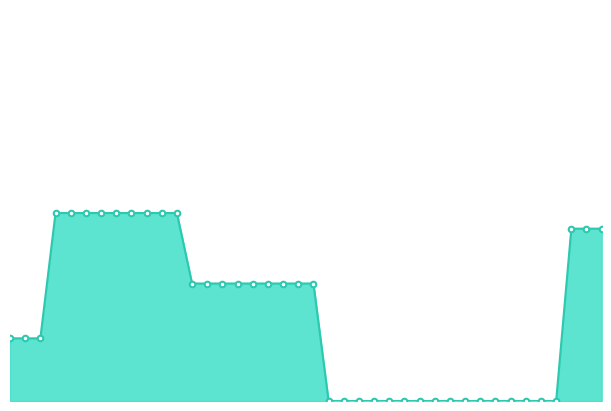

Reading left to right, extract all data points from this chart.

0.1	0.1	0.1	0.2	0.2	0.2	0.2	0.2	0.2	0.2	0.2	0.2	0.1	0.1	0.1	0.1	0.1	0.1	0.1	0.1	0.1	0.0	0.0	0.0	0.0	0.0	0.0	0.0	0.0	0.0	0.0	0.0	0.0	0.0	0.0	0.0	0.0	0.2	0.2	0.2